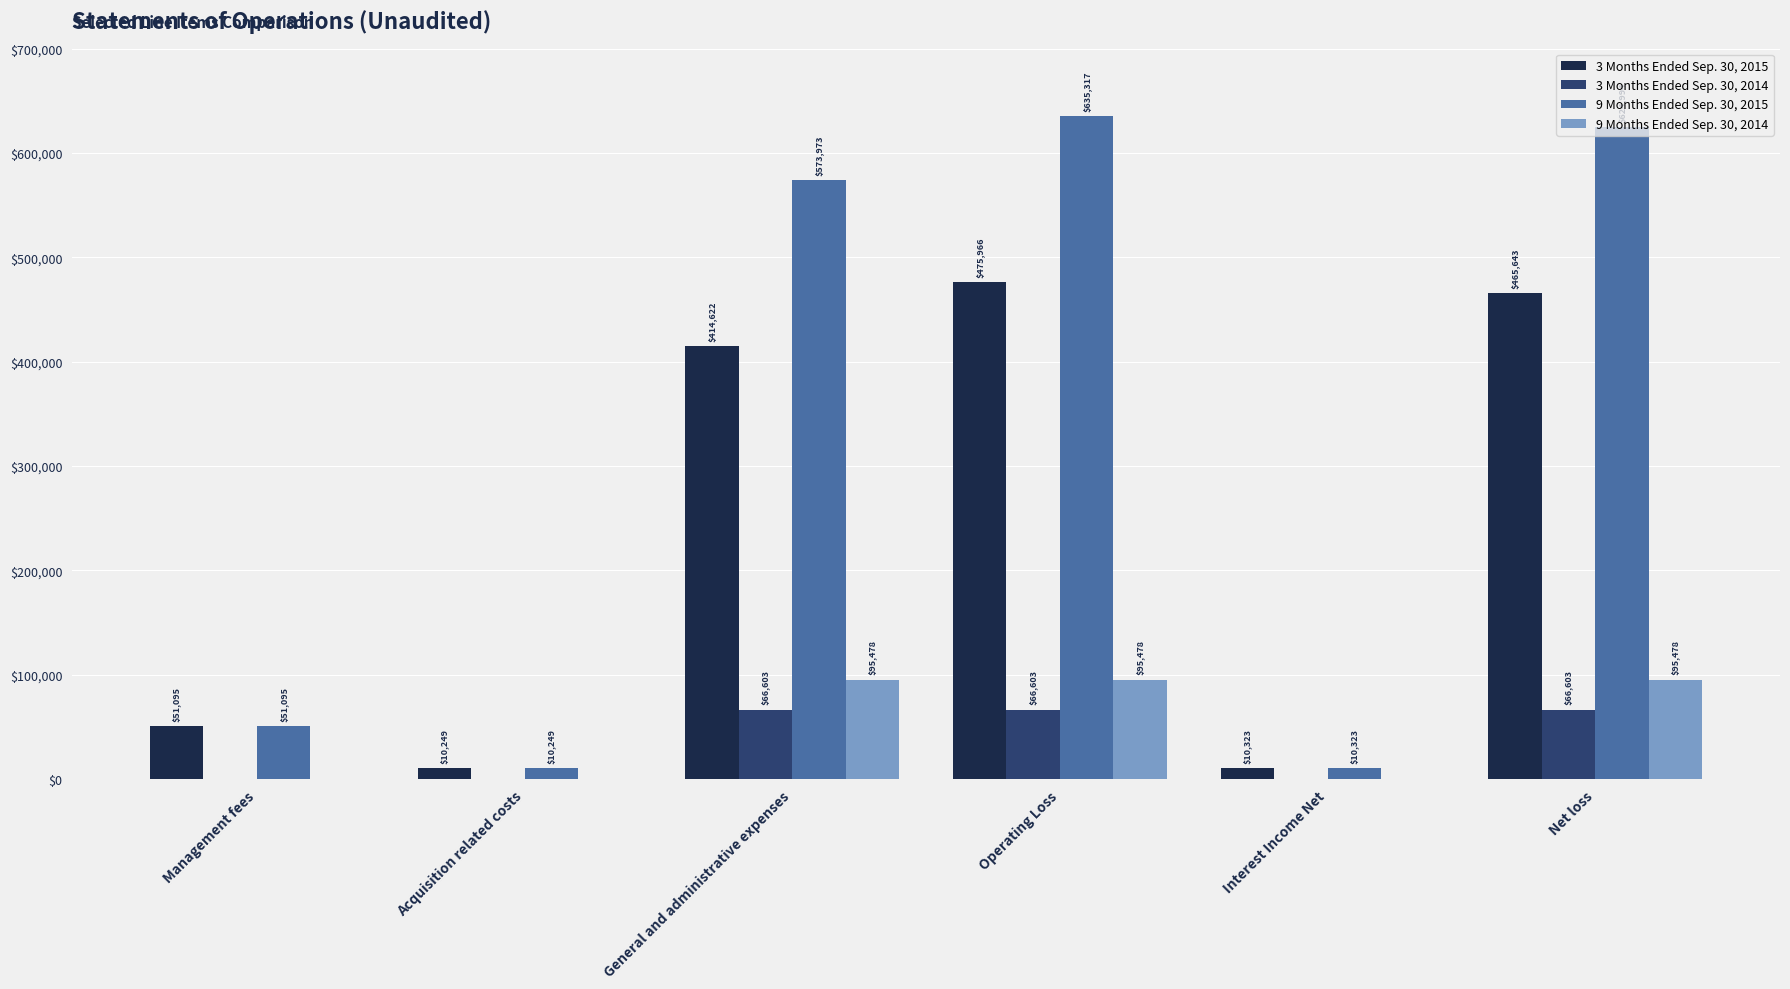

Which series has the largest range (max minus min)?

9 Months Ended Sep. 30, 2015